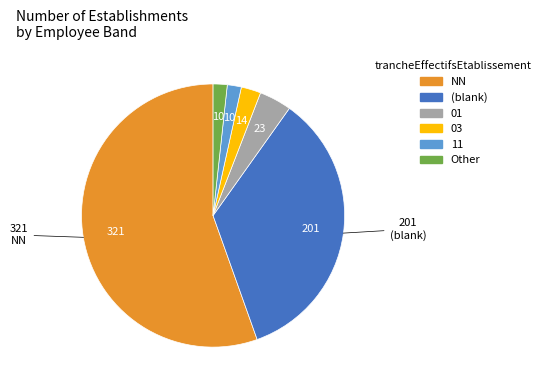

Is there any slice that represents more than half of the pie?

Yes